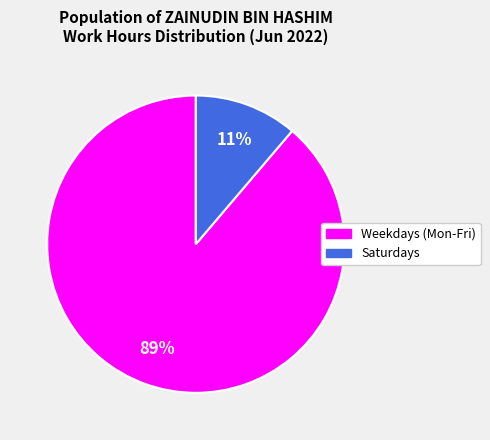

To the nearest percent, what is the average slice percentage?

50%